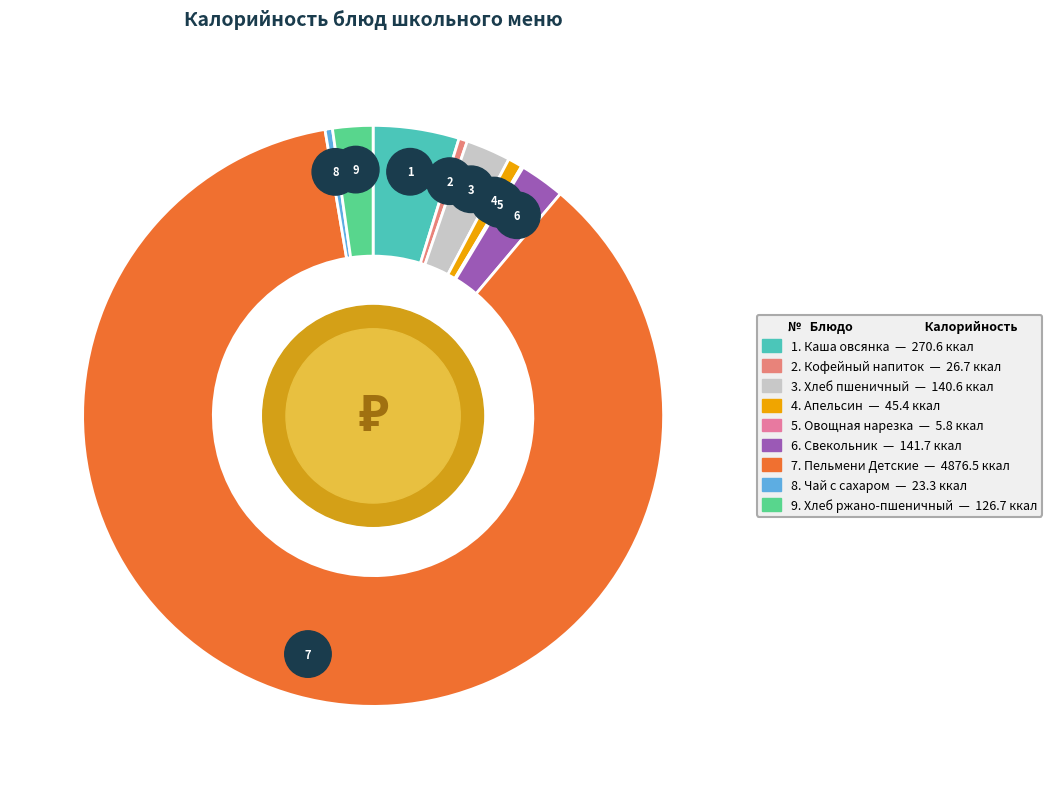

Combined, what portion of the pie is Каша овсянка (Завтрак) and Свекольник (Обед)?

7.3%